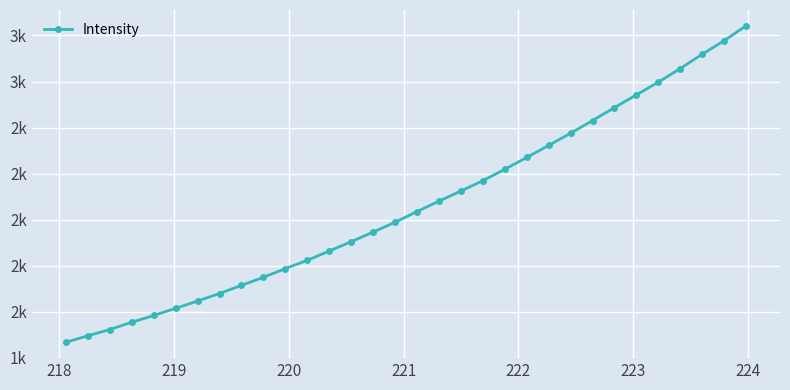

Reading left to right, what are all the values shown in this chart?

1467.3	1495.5	1522.7	1554.4	1583.8	1614.8	1646.6	1679.3	1714.9	1749.8	1787.4	1823.7	1863.9	1904.5	1946.2	1988.9	2035.3	2080.6	2124.3	2169.6	2218.9	2270.2	2322.6	2375.5	2430.7	2486.8	2542.2	2597.3	2656.5	2718.5	2777.3	2841.9